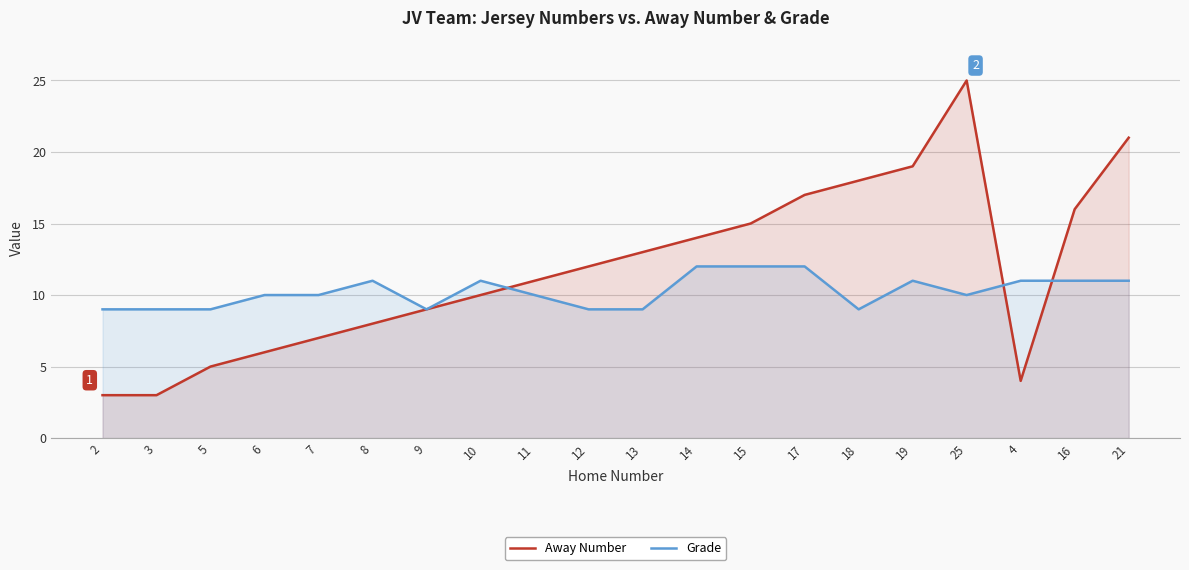

Rank the series by their maximum value, from highest to lowest.

Away Number, Grade